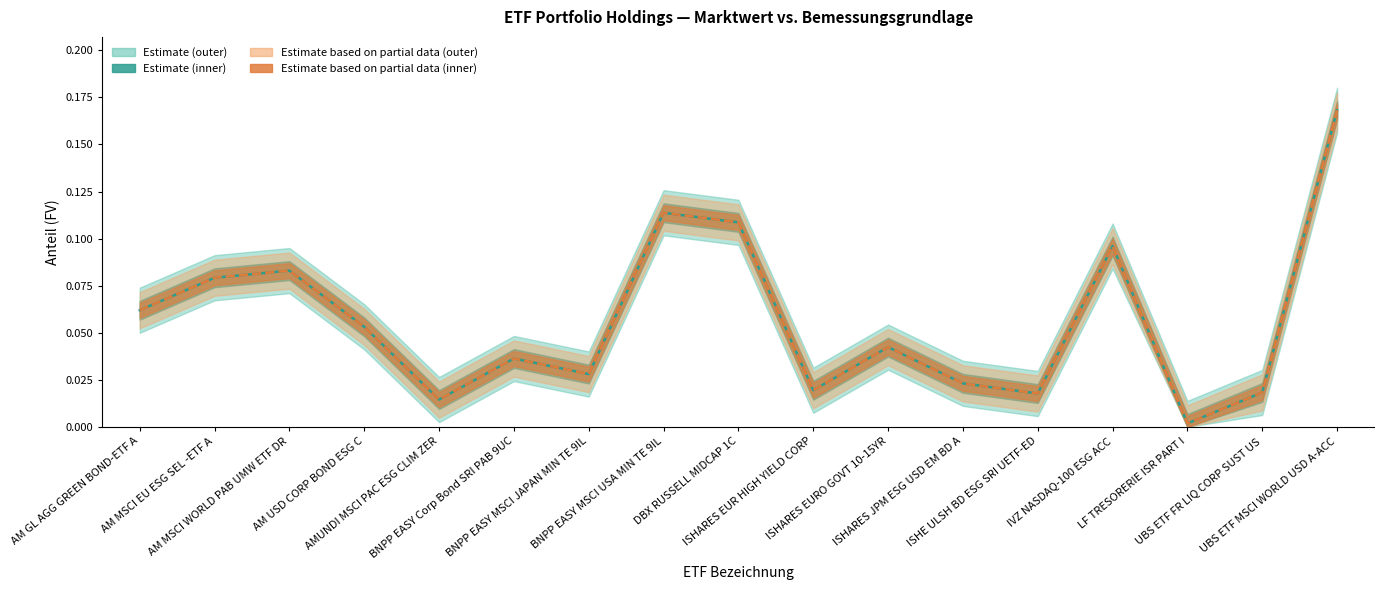

In Marktwert / FV, how many points are higher than both neighbors (excluding endpoints)?

5